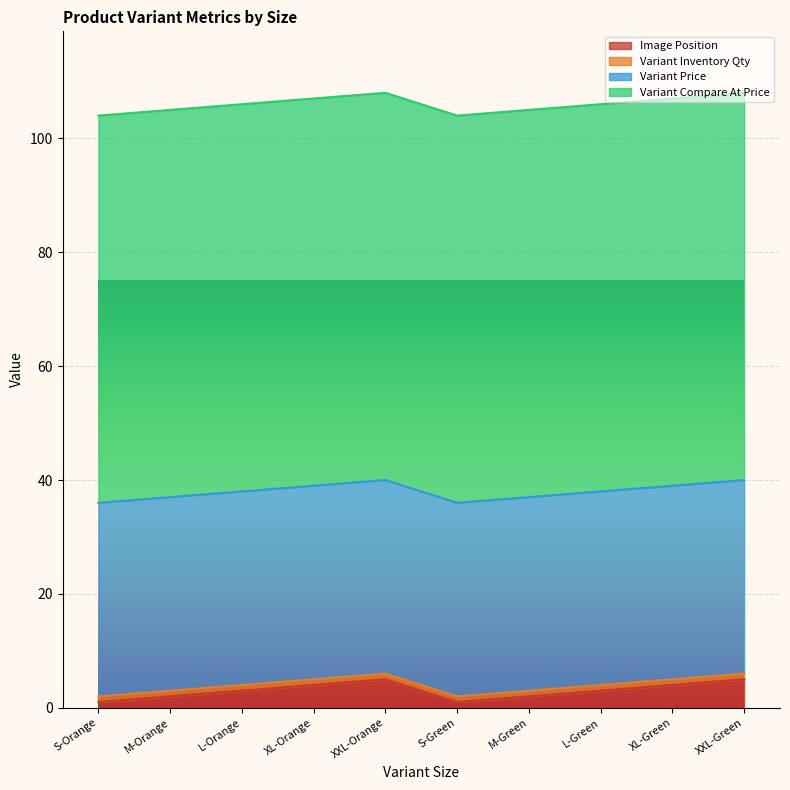

What is the highest value of the Variant Price series?

34